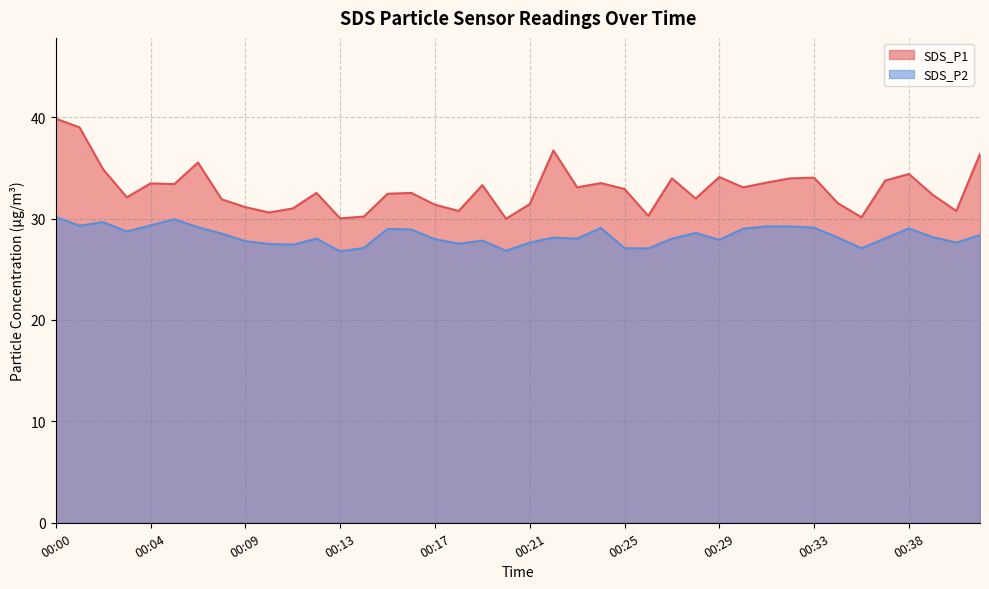

What is the total value across all series at 00:25?

60.0